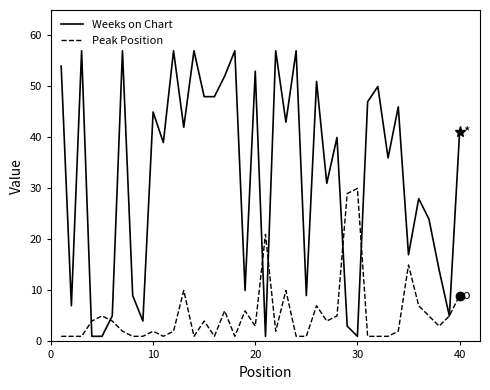

Which series has the largest range (max minus min)?

Weeks on Chart